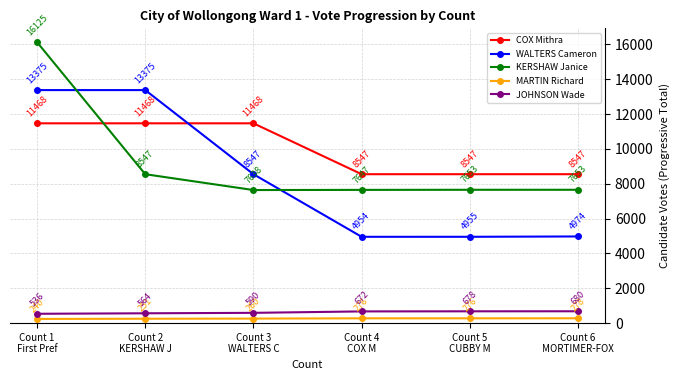

True or false: KERSHAW Janice has more than 2 interior local peaks.

False